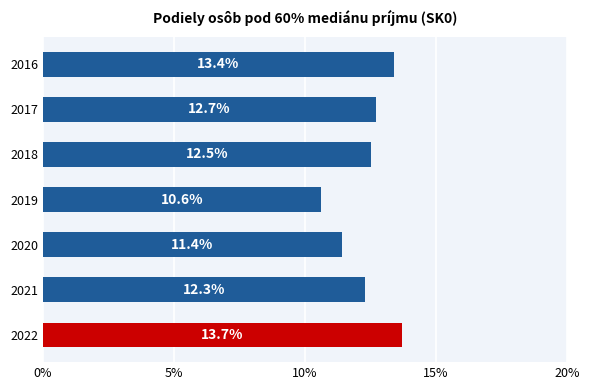

How many categories are shown in the chart?

7